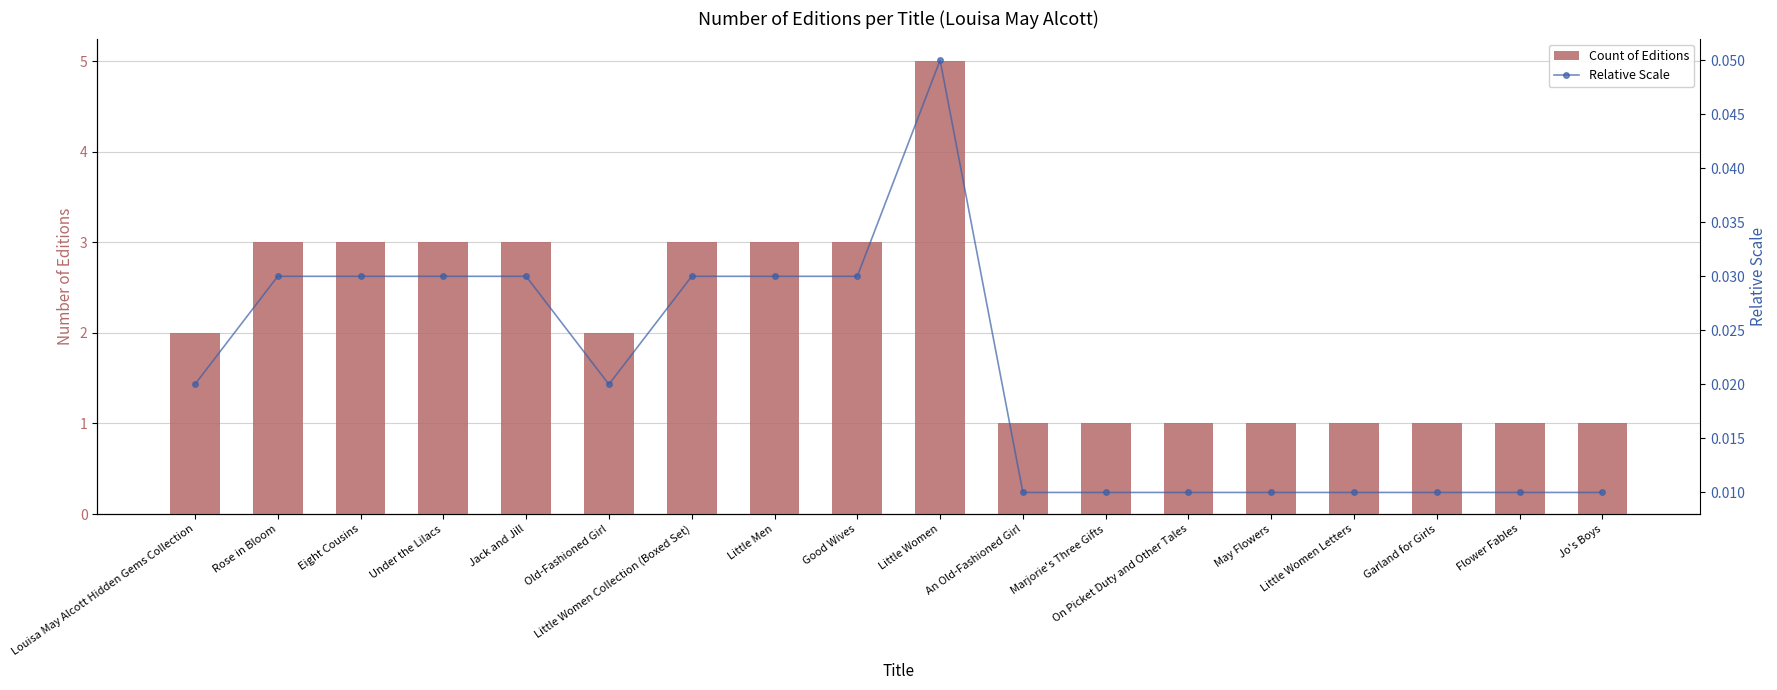

Which series has the largest total across all categories?

Count of Editions